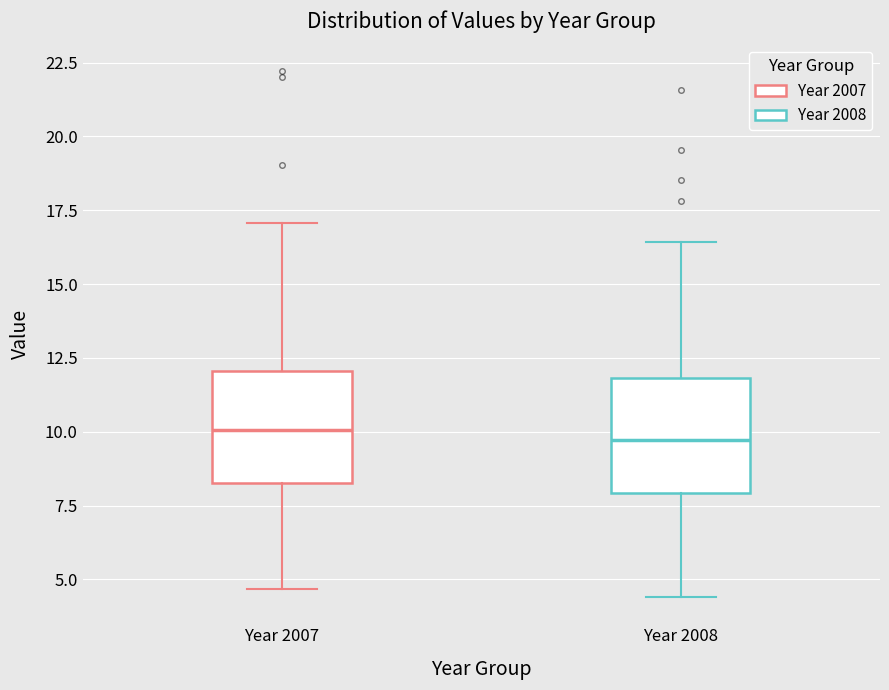

Where does the median line of the box for Year 2007 sit on the y-axis? The values are not printed on the chart, so give them approximately, as read against the axis.

10.0